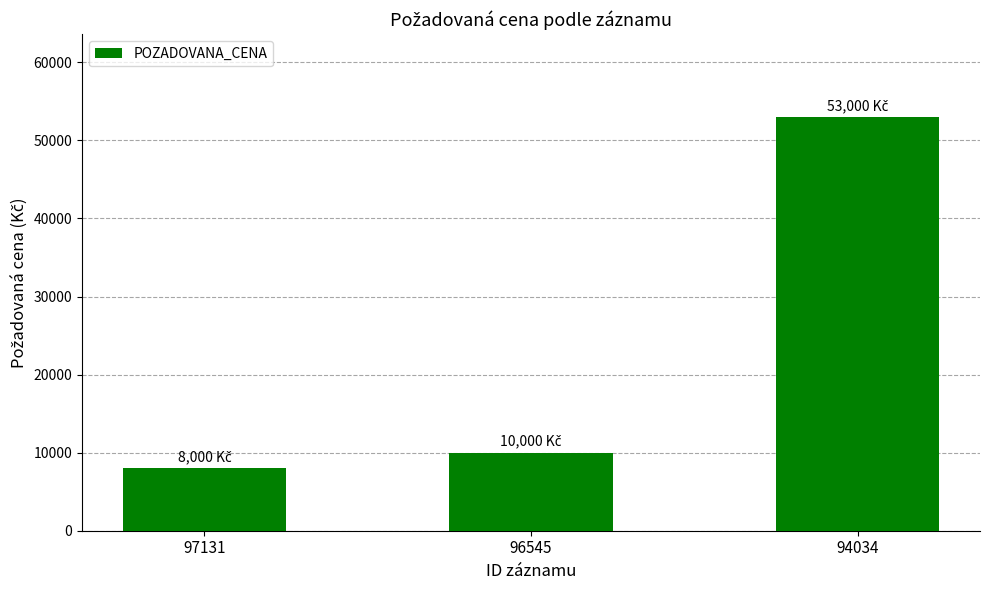

Where is the data nearest to the value 30500?

96545